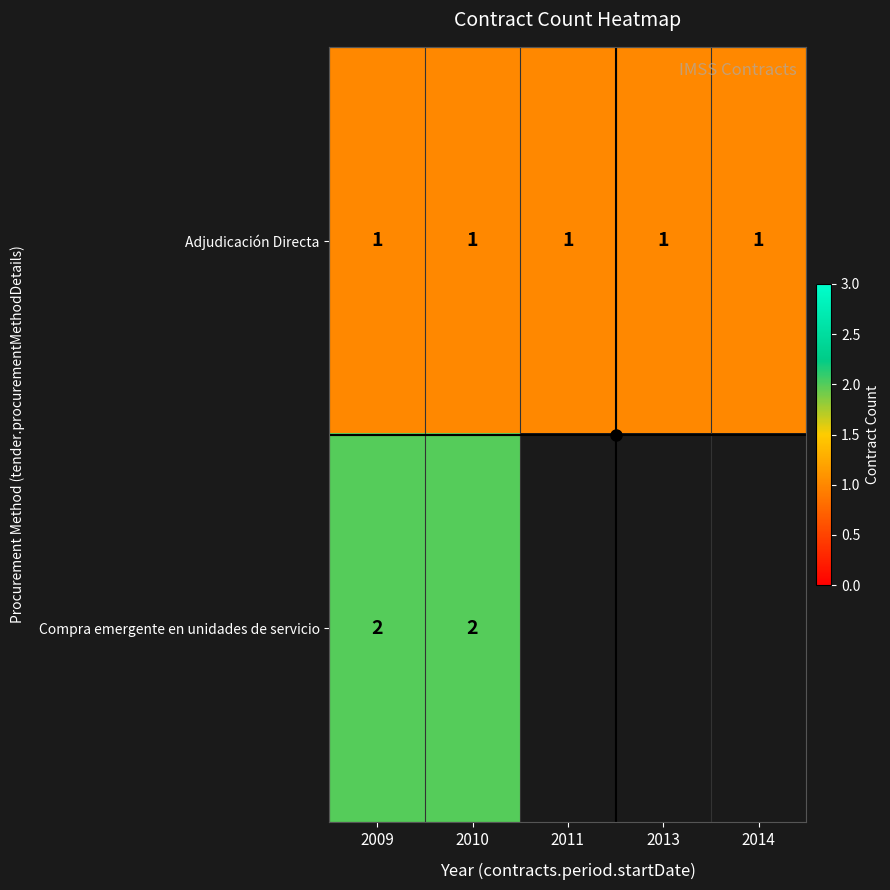

Rank the categories by Adjudicación Directa value from lowest to highest.

2009, 2010, 2011, 2013, 2014